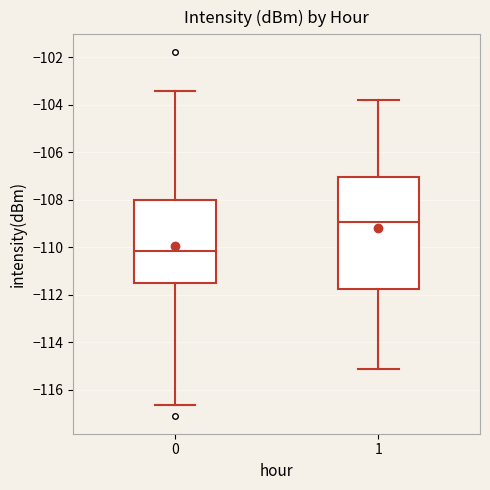

Where does the upper whisker of the box at x = 0 end on the y-axis? The values are not printed on the chart, so give them approximately, as read against the axis.

-103.4